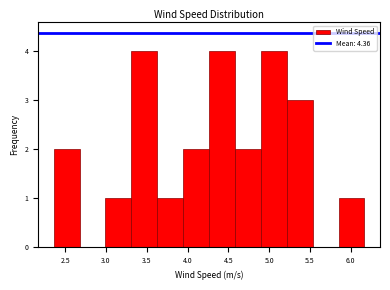

How tall is the bar that spans 3.30 to 3.65 on the x-axis? Neither the bar edges nor the heights are printed on the chart, so give them approximately, as read against the axes.

4